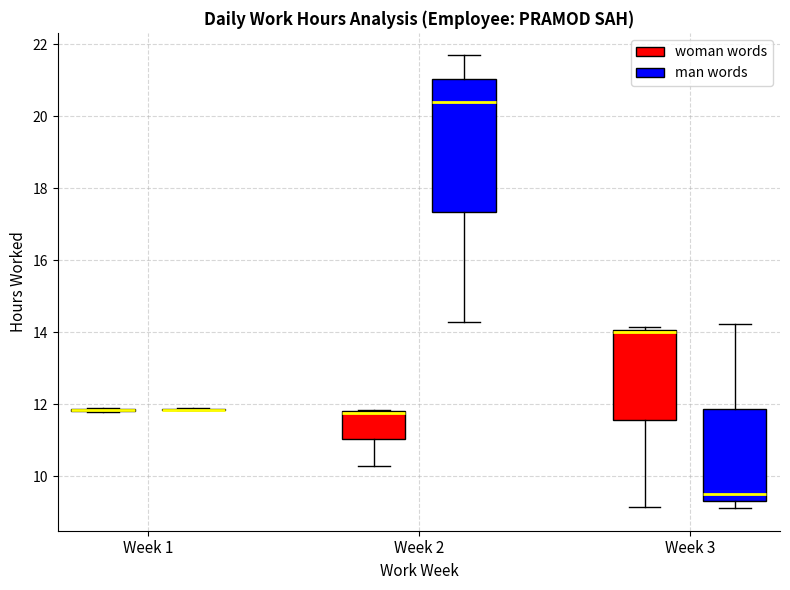

Which box is the tallest, from its lower edge to its upper edge?

Week 2 (man words)